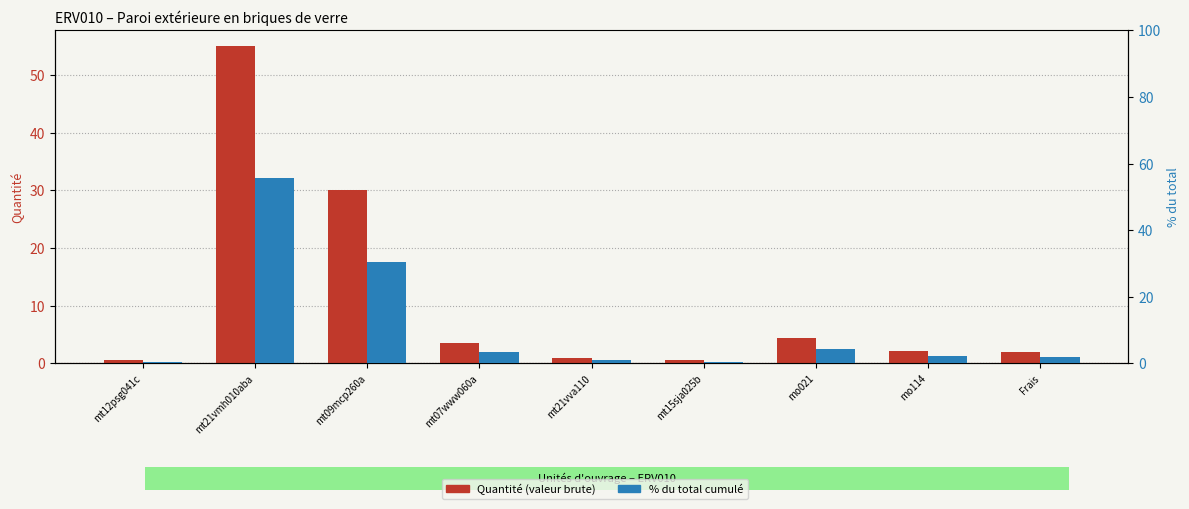

At how many categories does at least one series exceed 37?

1